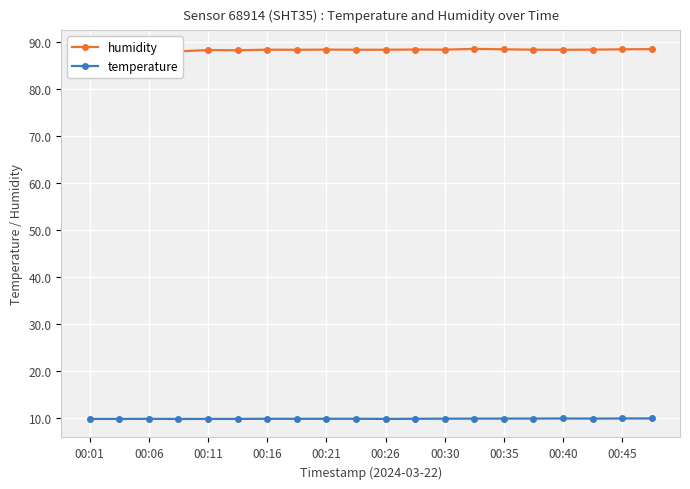

True or false: temperature has a value of 17.1 at 00:40.

False